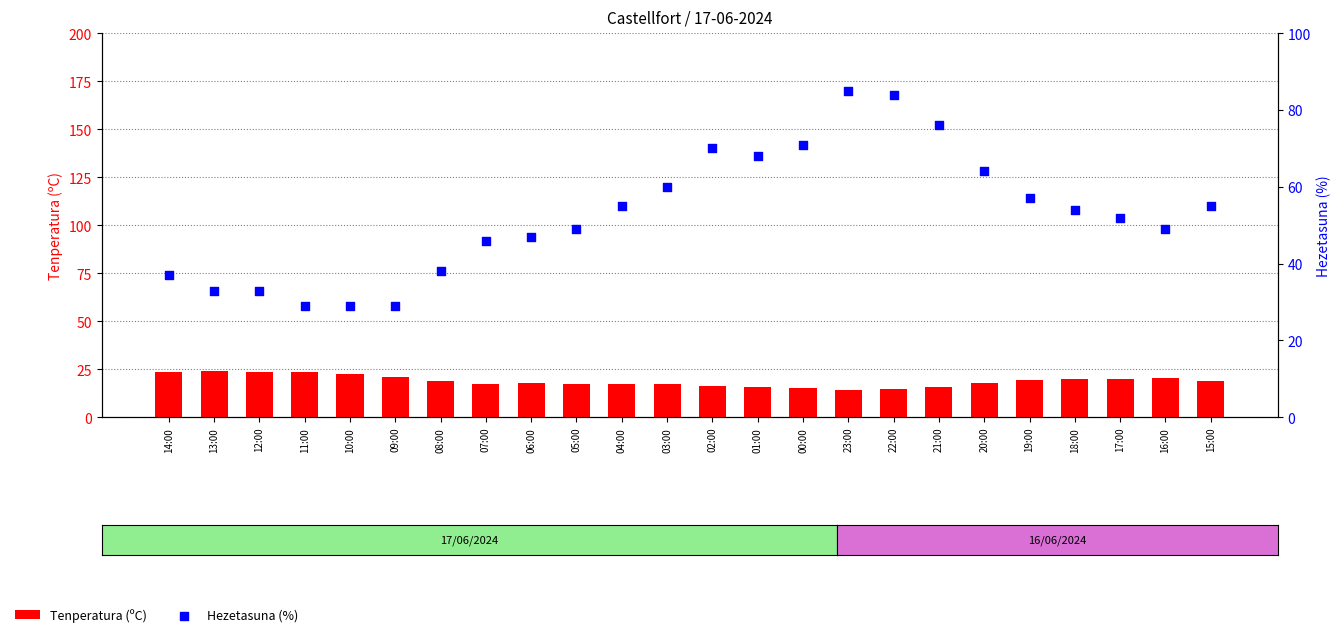

Is the value of Tenperatura (ºC) at 19:00 greater than the value of Hezetasuna (%) at 14:00?

No